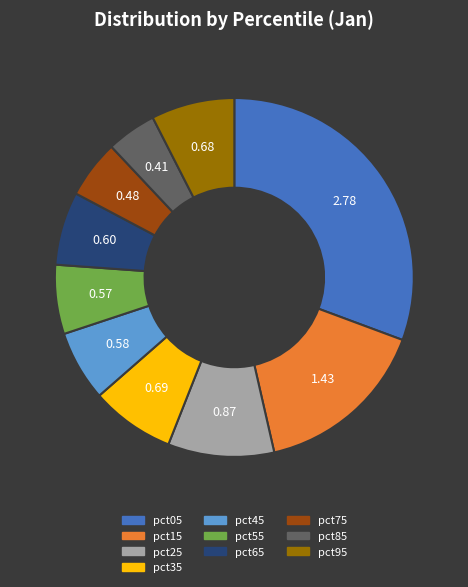

Which has a higher value, pct45 or pct35?

pct35